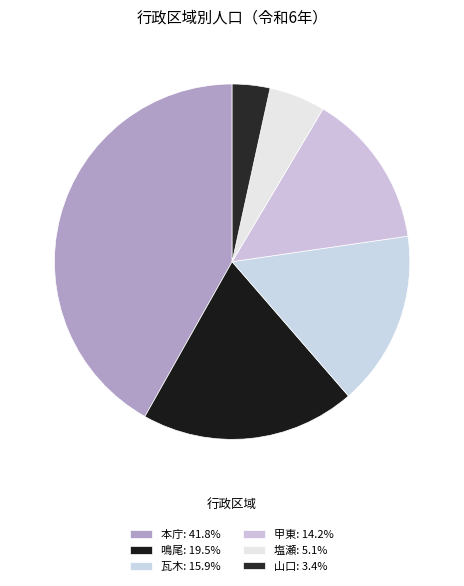

What percentage is the 山口 slice, to the nearest percent?

3%